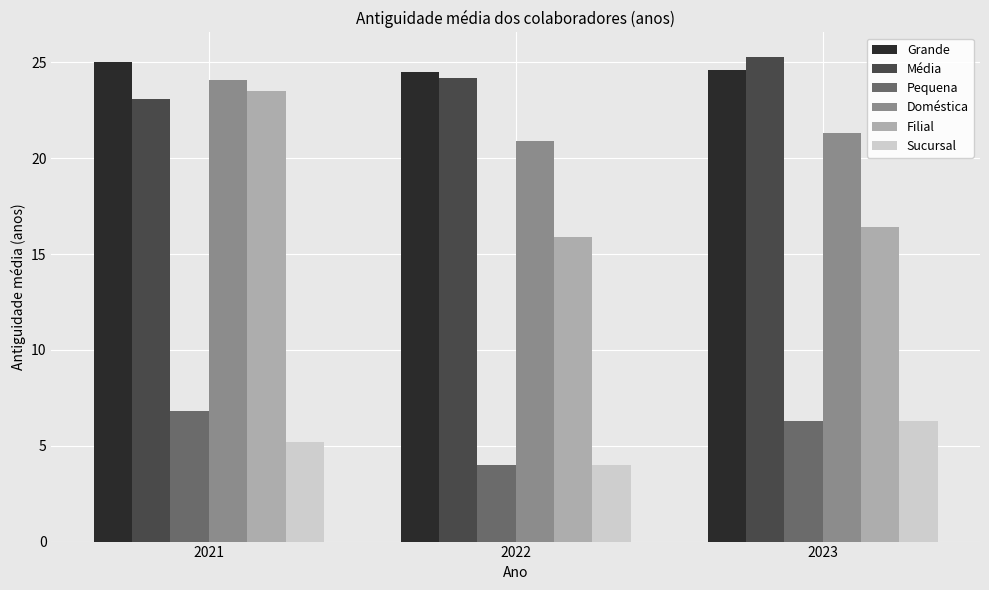

How many values in the Média series exceed 24?

2